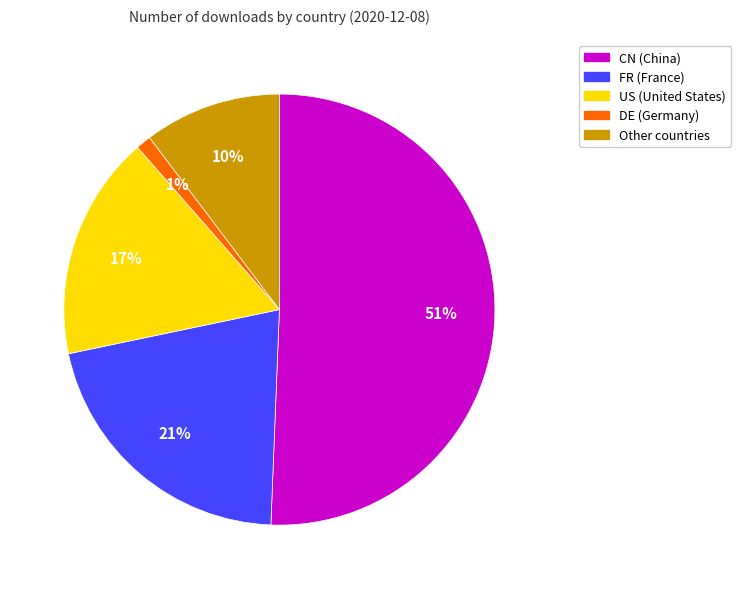

To the nearest percent, what is the average slice percentage?

20%